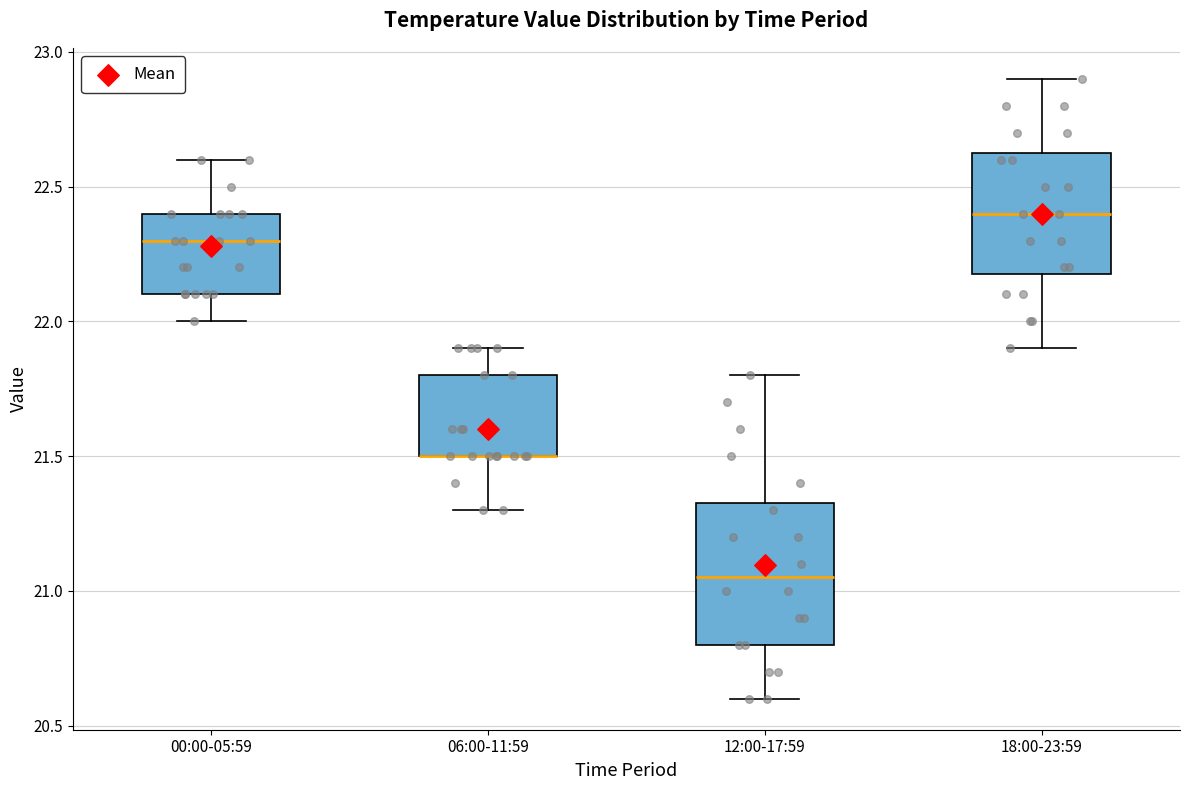

Which box is the tallest, from its lower edge to its upper edge?

12:00-17:59